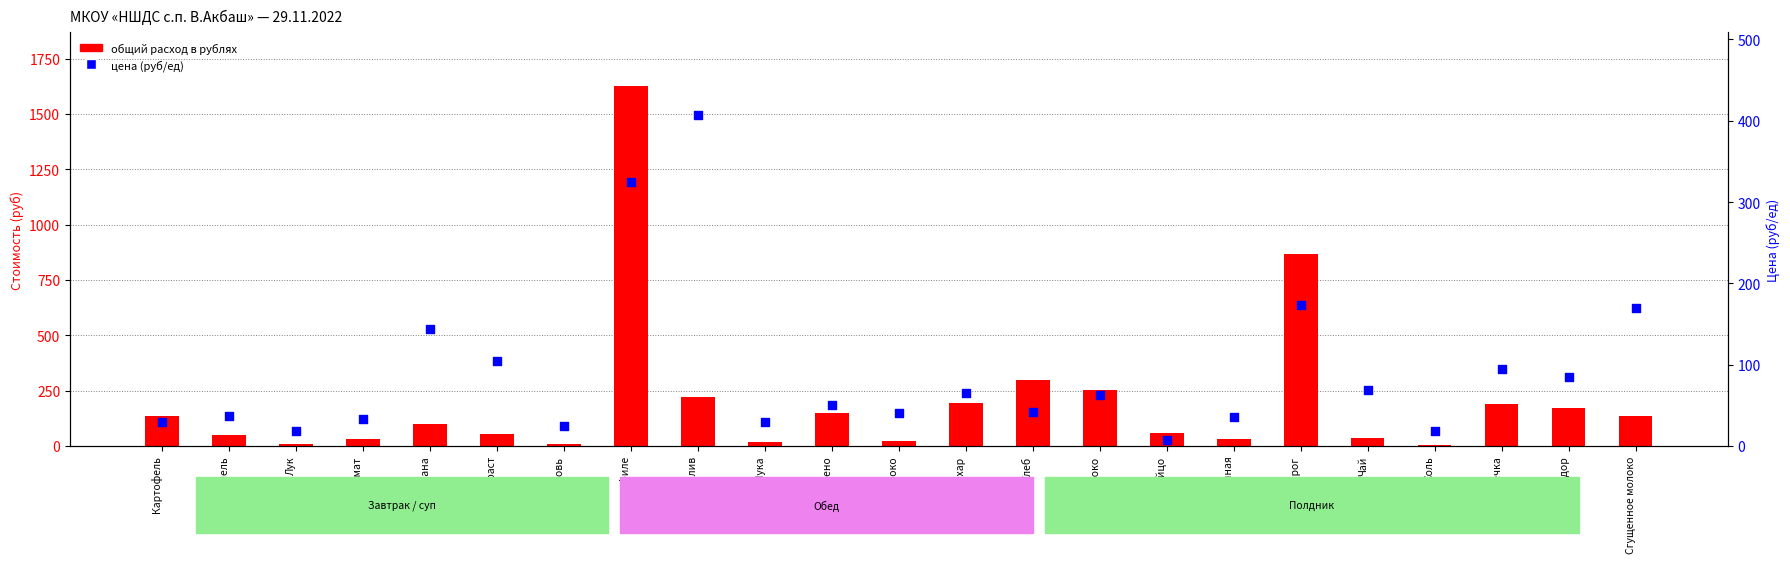

What is the total value across all series at Чай?

103.5